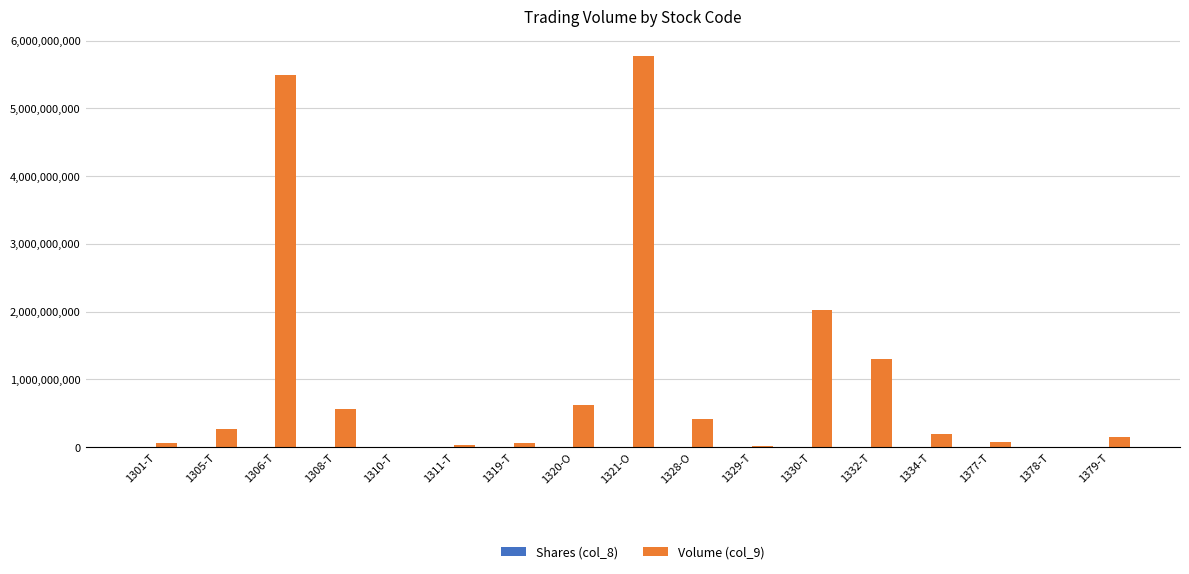

Are the bars horizontal?

No